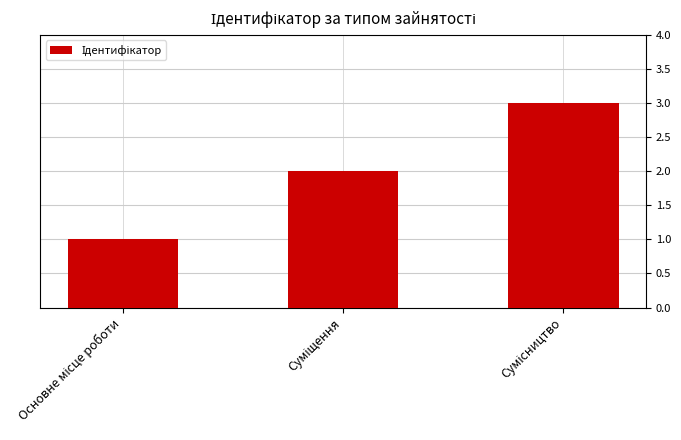

What is the greatest value displayed?

3